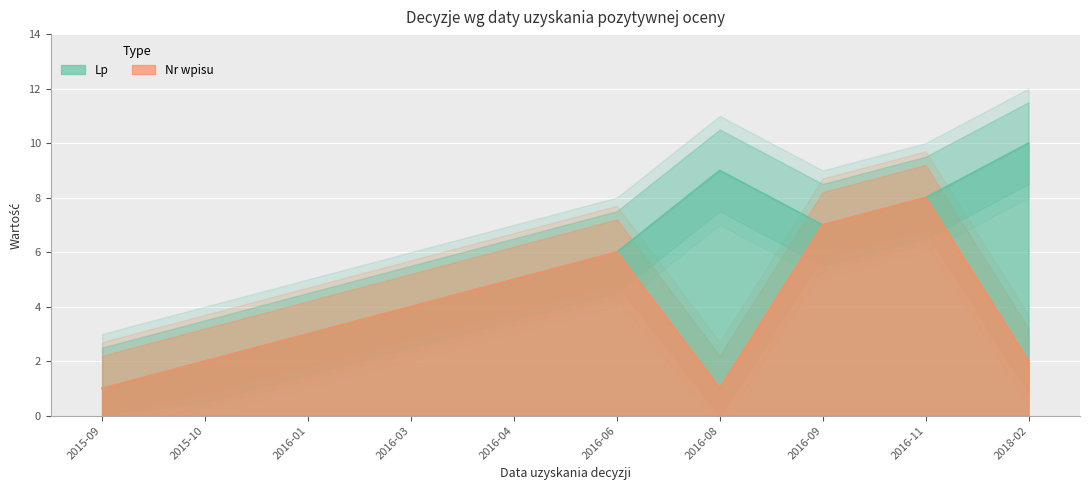

Read the Nr wpisu value at 2016-06.

6